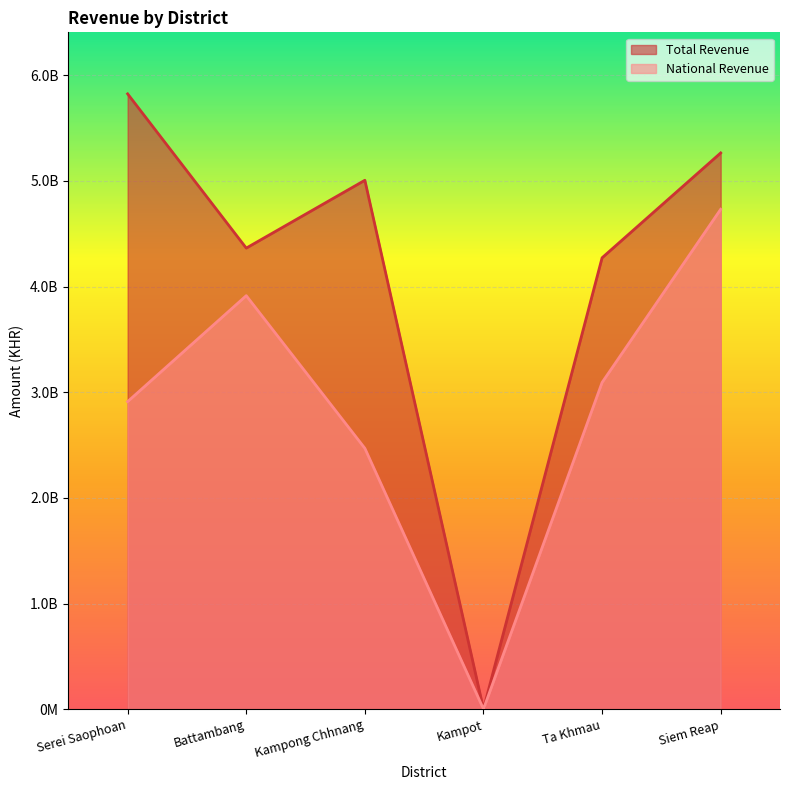

Which category has the highest value in the Total Revenue series?

Serei Saophoan